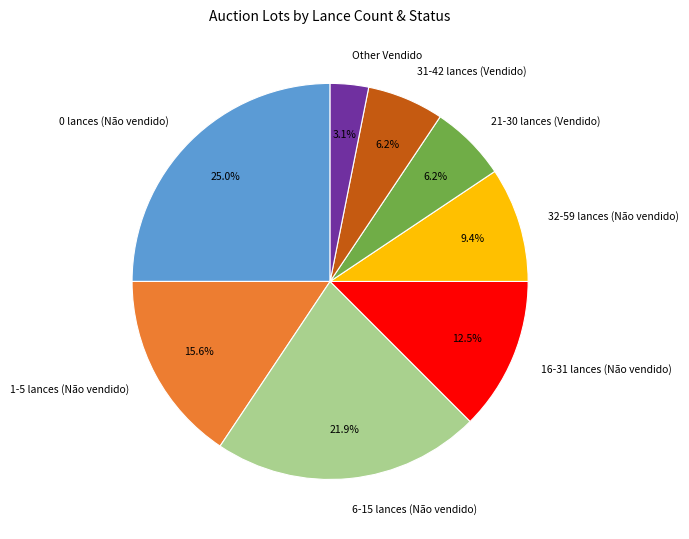

Is there a majority slice in this chart?

No